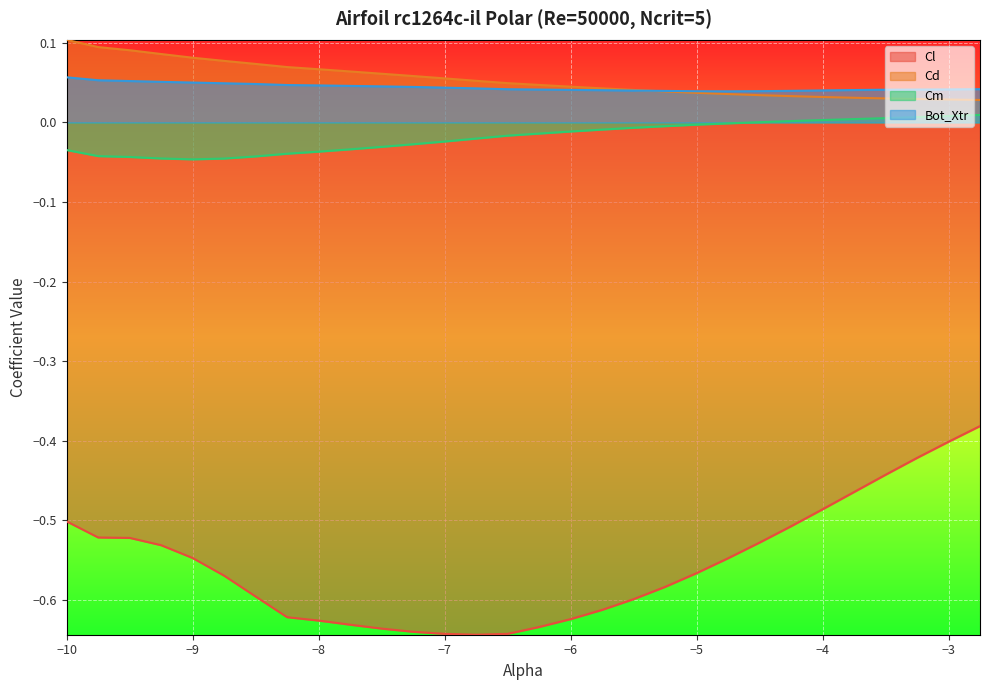

Is it true that Cm equals -0.0 at -5.0?

False